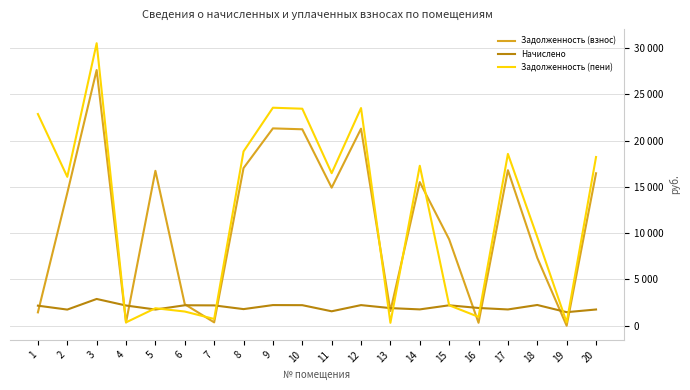

True or false: Задолженность (пени) has more than 0 points higher than both neighbors.

True